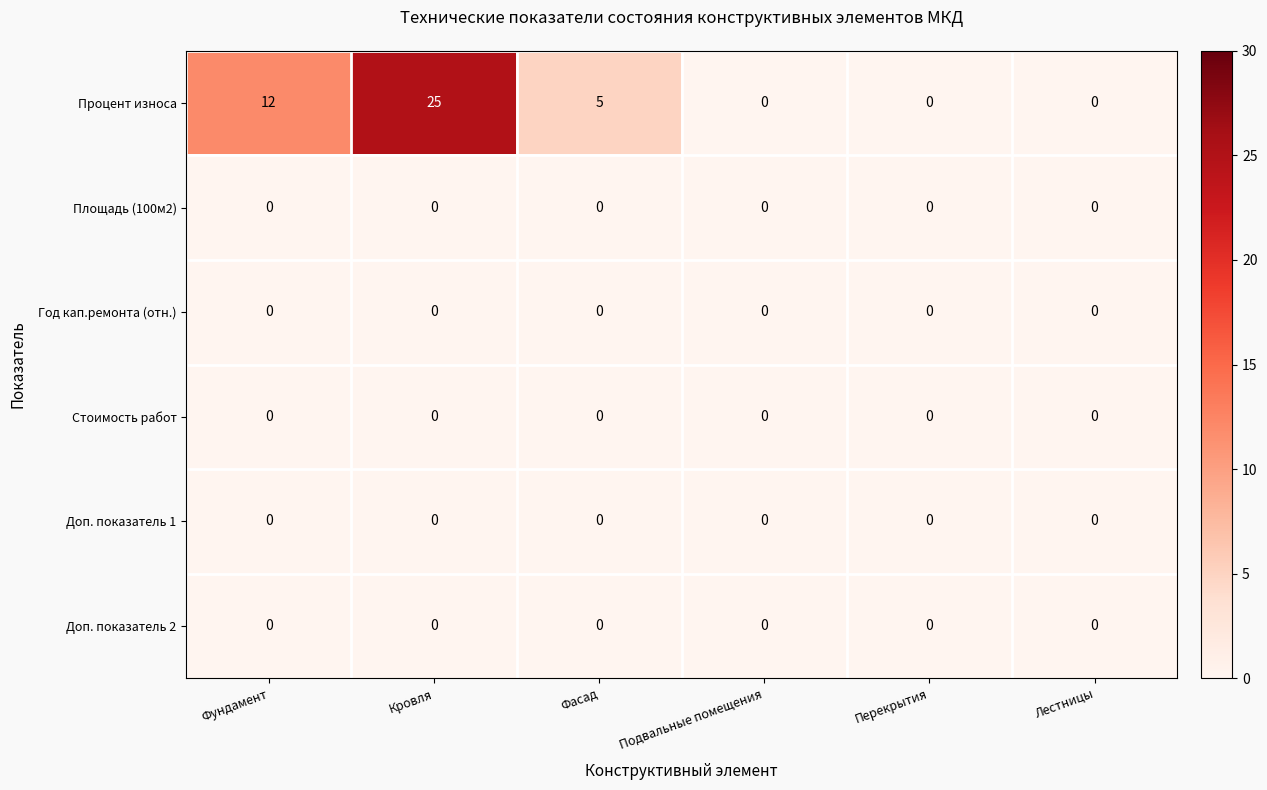

At which category is the sum across all series the highest?

Кровля